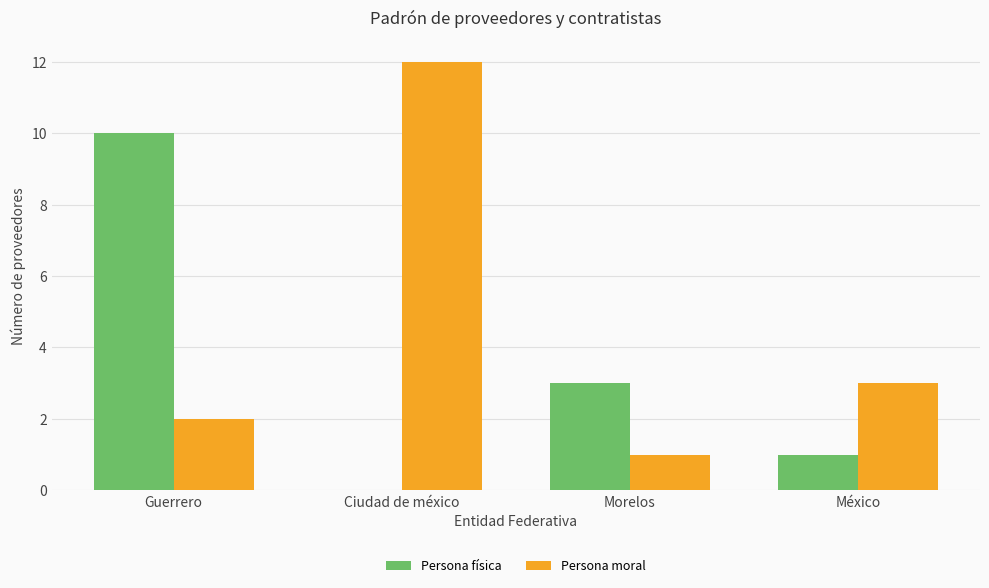

At which label is Persona moral closest to 6?

México